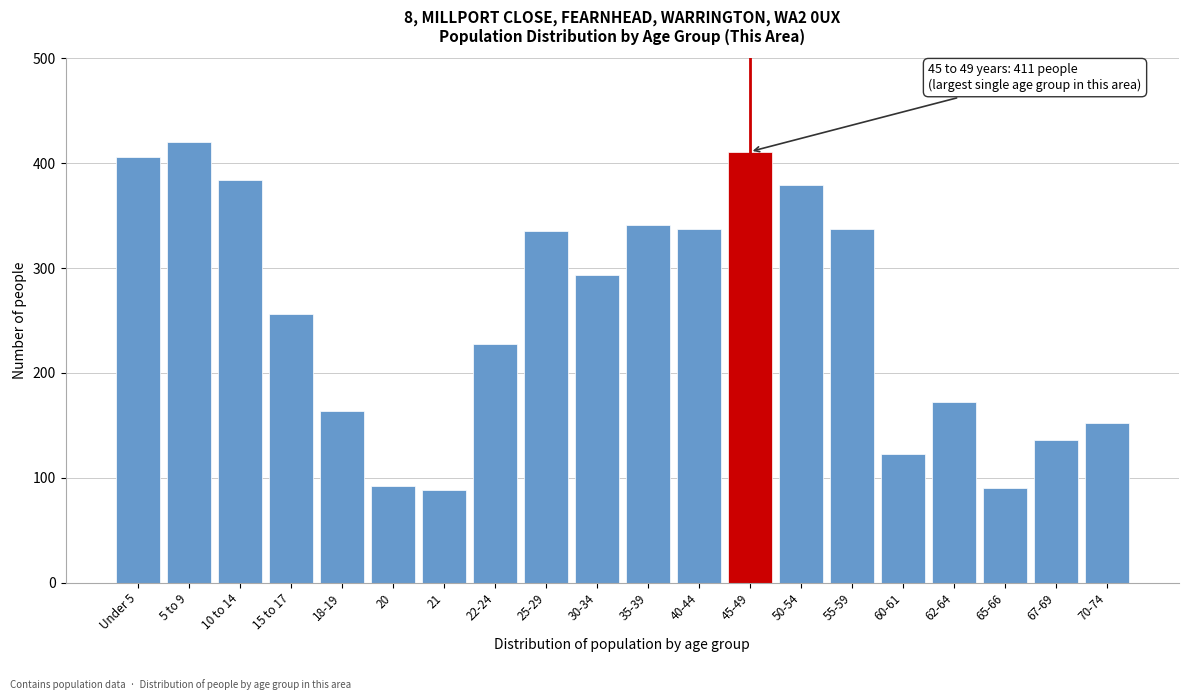

Reading left to right, list all the values displayed in this chart.

Under 5=406	5 to 9=420	10 to 14=384	15 to 17=256	18-19=164	20=92	21=88	22-24=228	25-29=335	30-34=293	35-39=341	40-44=337	45-49=411	50-54=379	55-59=337	60-61=123	62-64=172	65-66=90	67-69=136	70-74=152